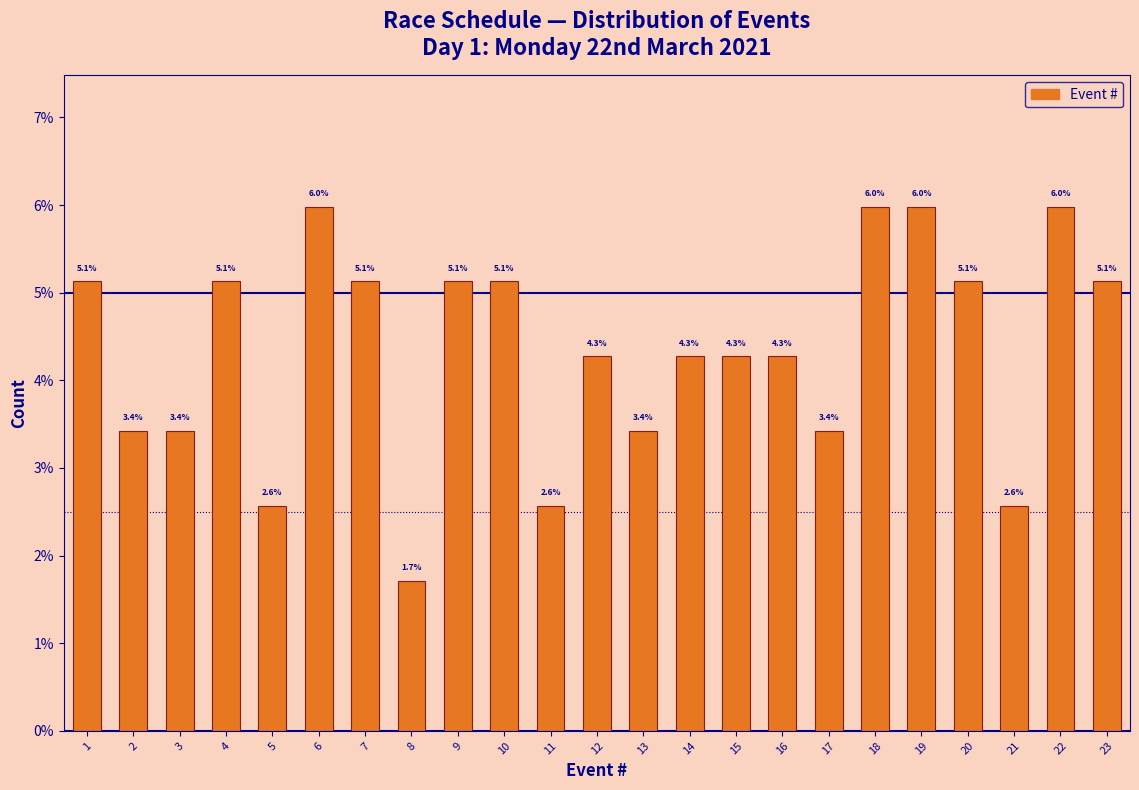

Reading left to right, transcribe all the data shown in this chart.

5.1	3.4	3.4	5.1	2.6	6.0	5.1	1.7	5.1	5.1	2.6	4.3	3.4	4.3	4.3	4.3	3.4	6.0	6.0	5.1	2.6	6.0	5.1